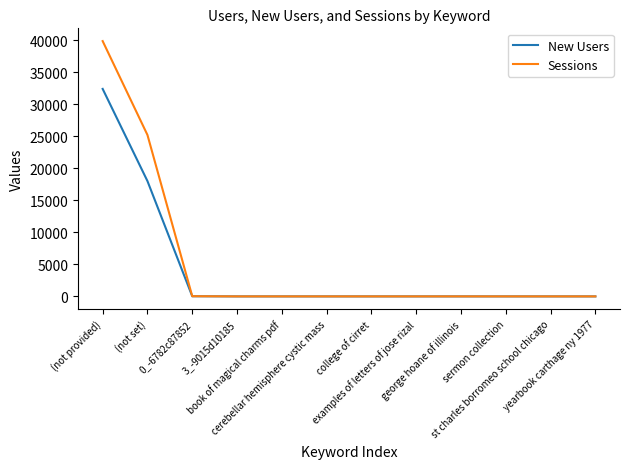

Which category has the highest value across all series?

(not provided)